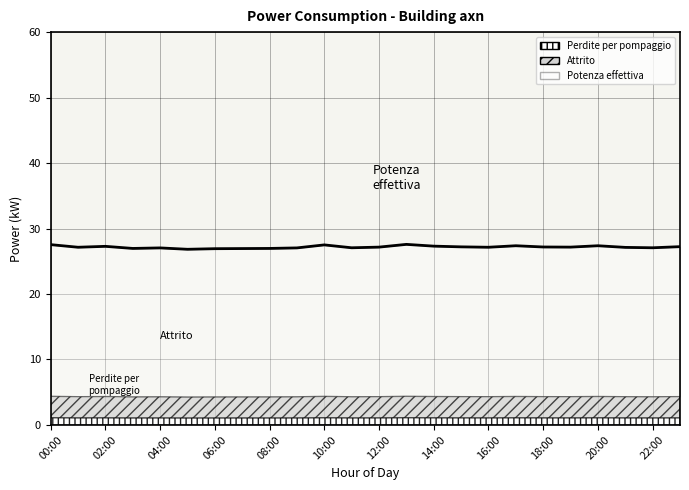

Reading left to right, extract all data points from this chart.

27.5	27.1	27.3	27.0	27.0	26.8	26.9	26.9	27.0	27.0	27.5	27.1	27.2	27.6	27.3	27.2	27.1	27.4	27.2	27.2	27.4	27.1	27.1	27.2